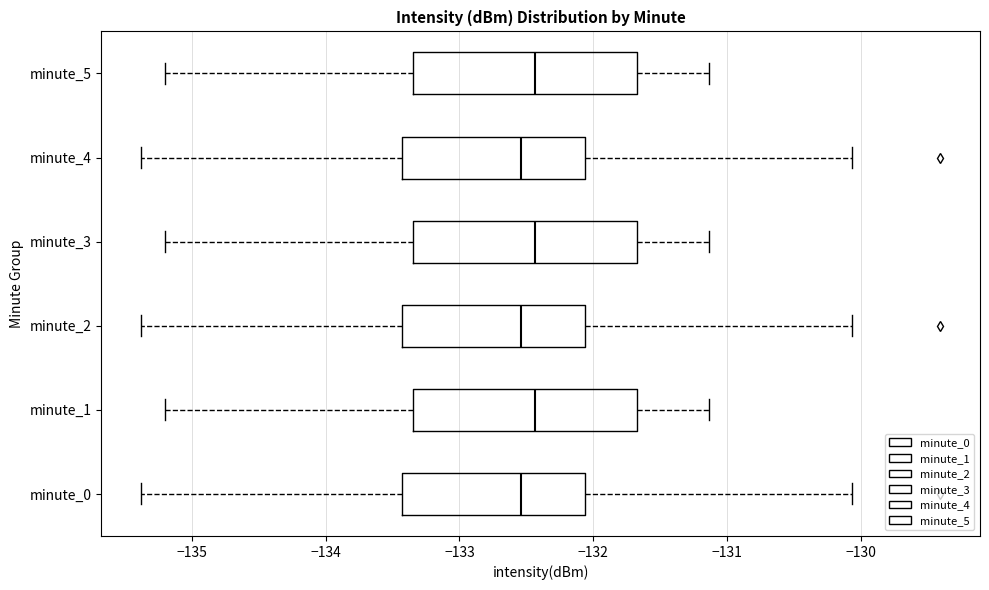

Where does the left whisker of the box for minute_4 end on the x-axis? The values are not printed on the chart, so give them approximately, as read against the axis.

-135.4